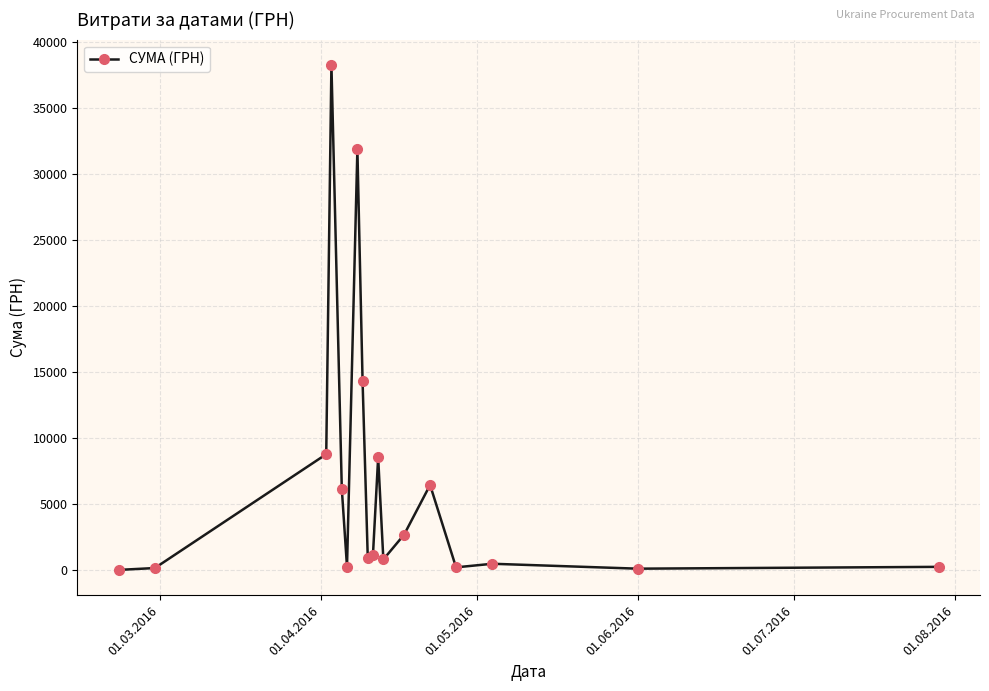

How many data points are above 1186?

9